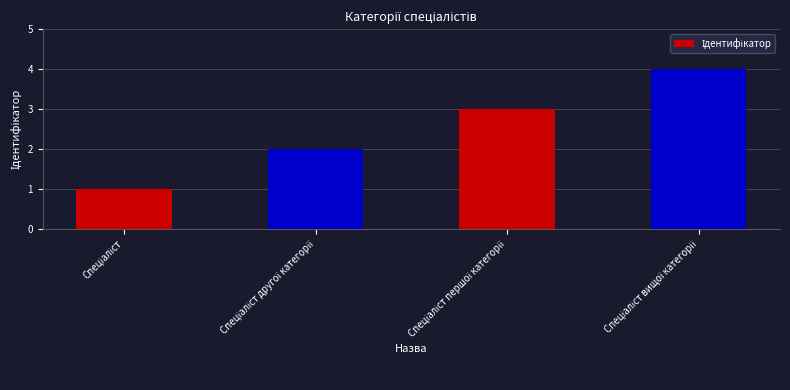

What is the greatest value displayed?

4